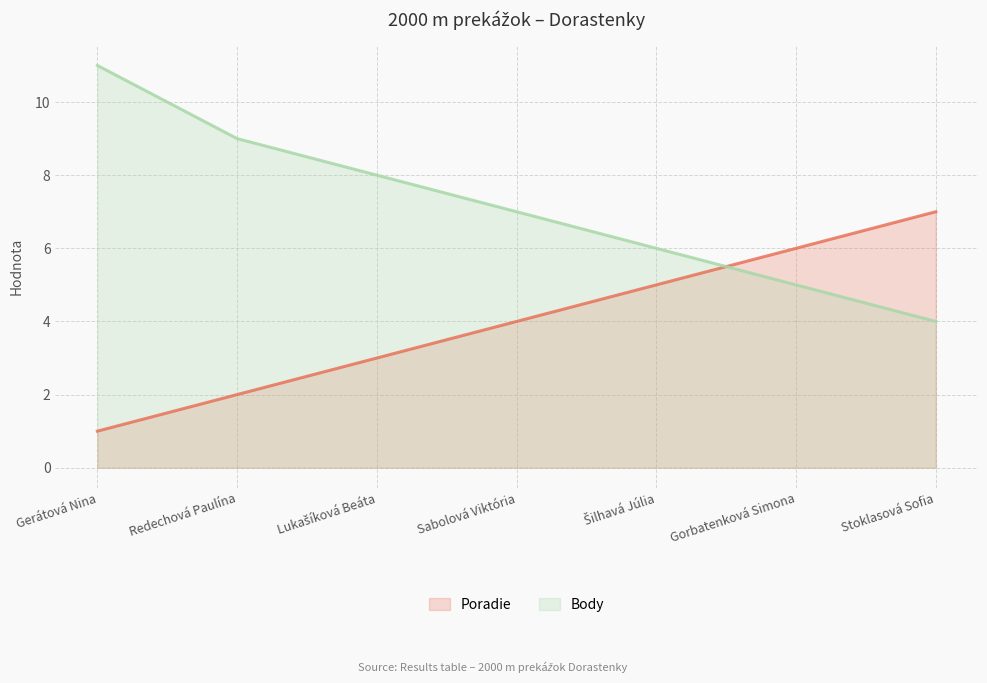

What is the approximate value of Poradie at Gorbatenková Simona?

6